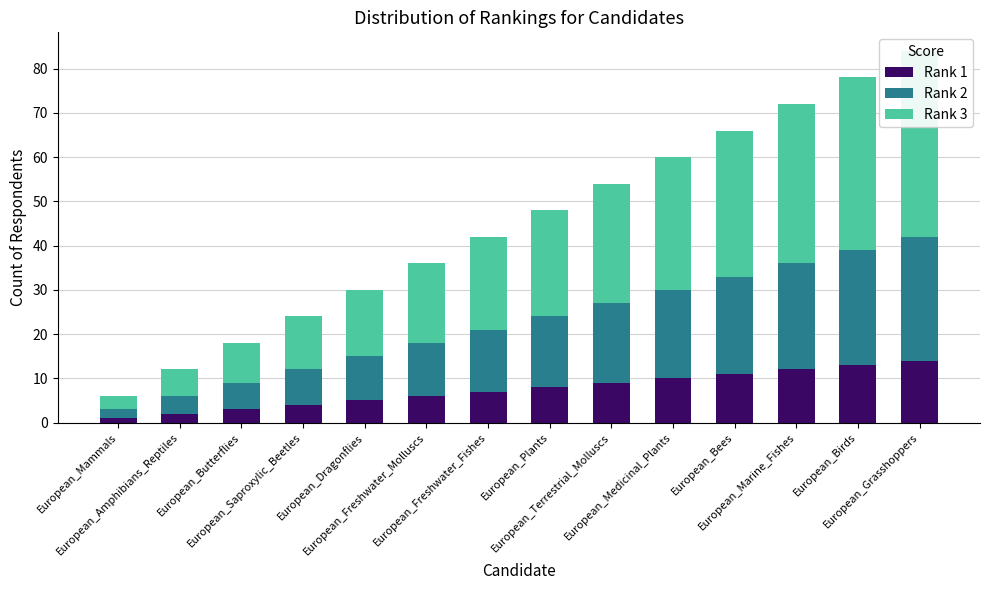

The value of Rank 1 at European_Butterflies is 3. True or false?

True